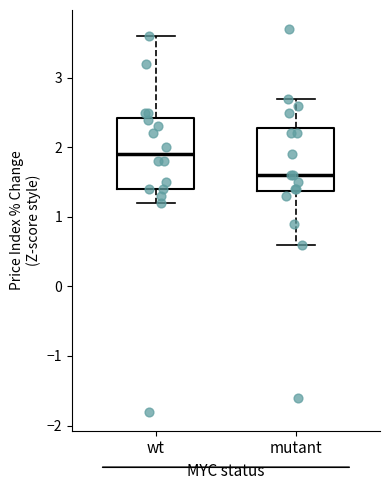

Which box is the tallest, from its lower edge to its upper edge?

wt